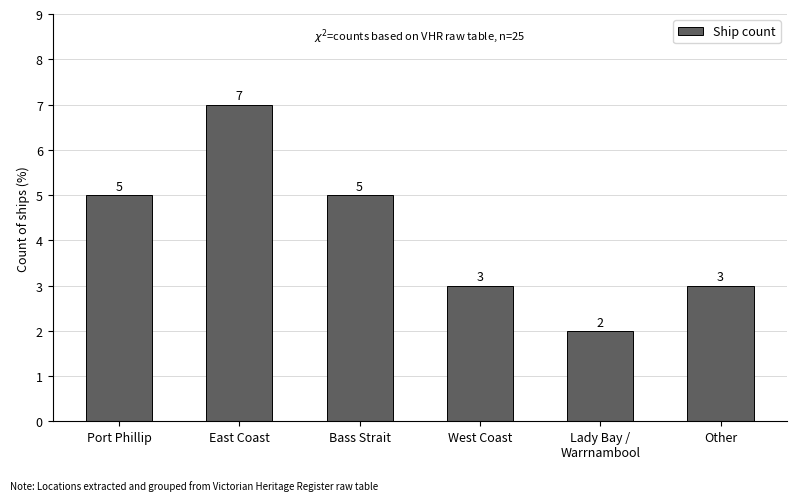

How many values are between 3 and 5?

4